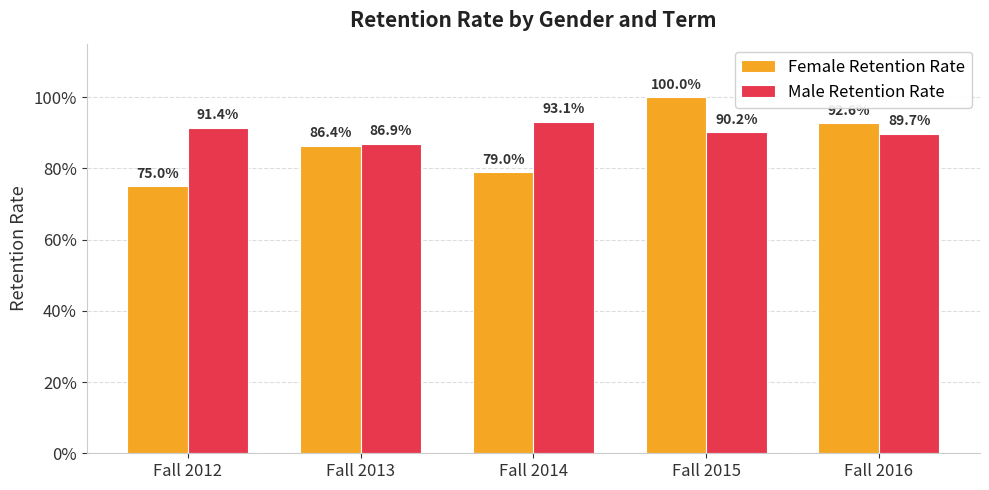

Are the bars horizontal?

No